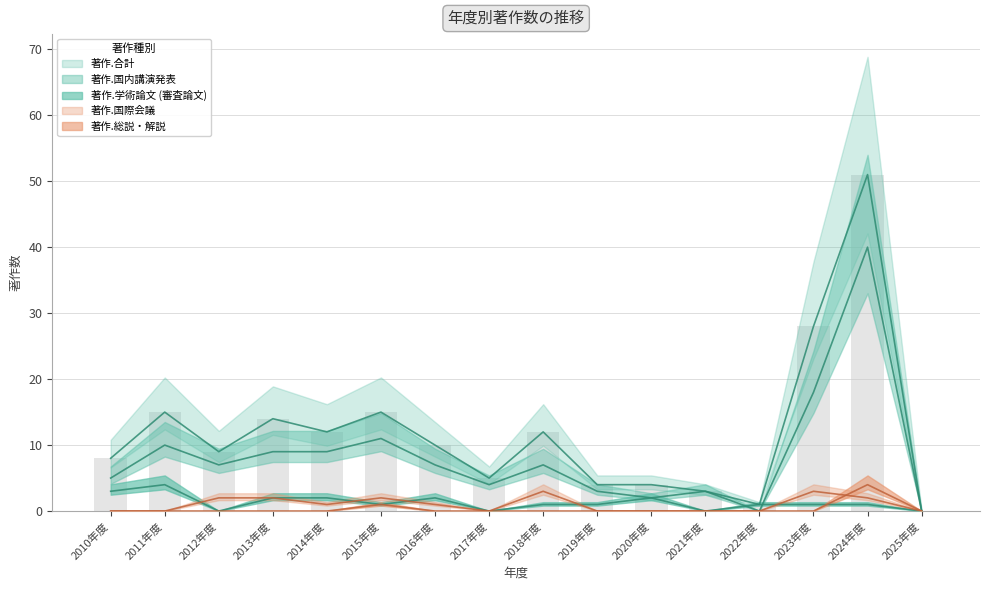

Does the chart contain any negative values?

No